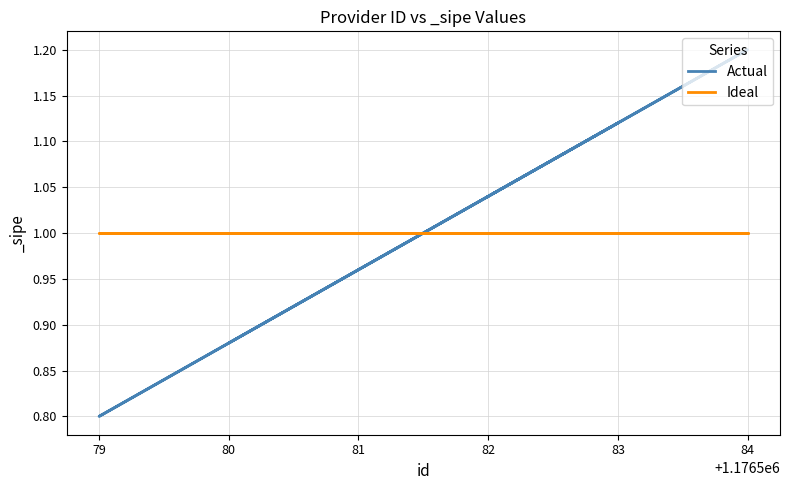

True or false: Ideal has more than 0 interior local peaks.

False